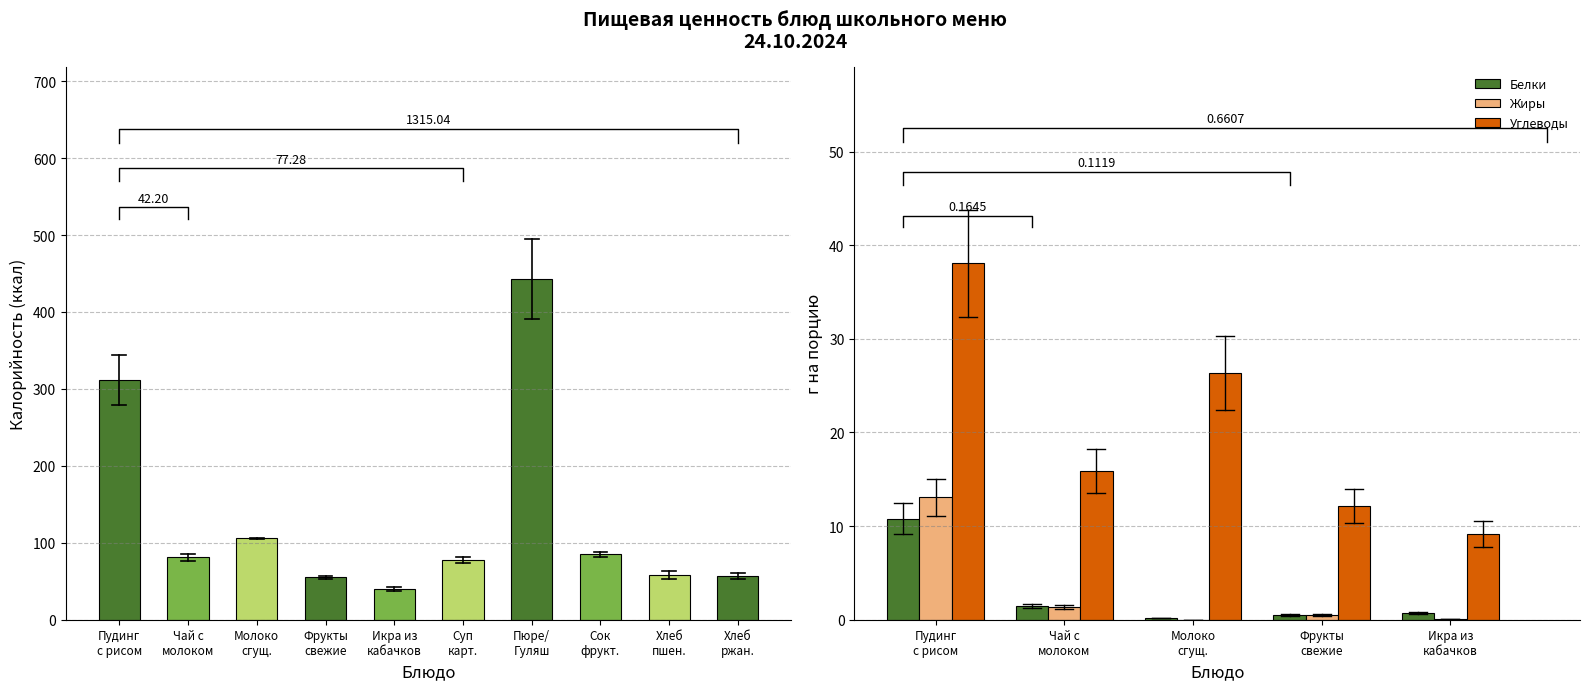

What is the sum of all Жиры values?

15.0